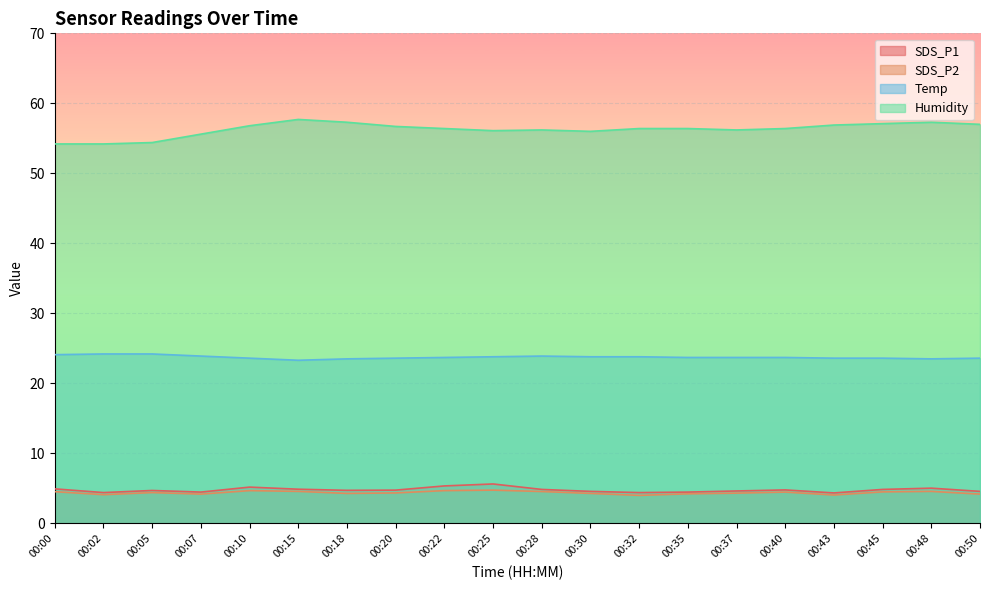

At which category is the sum across all series the highest?

00:15